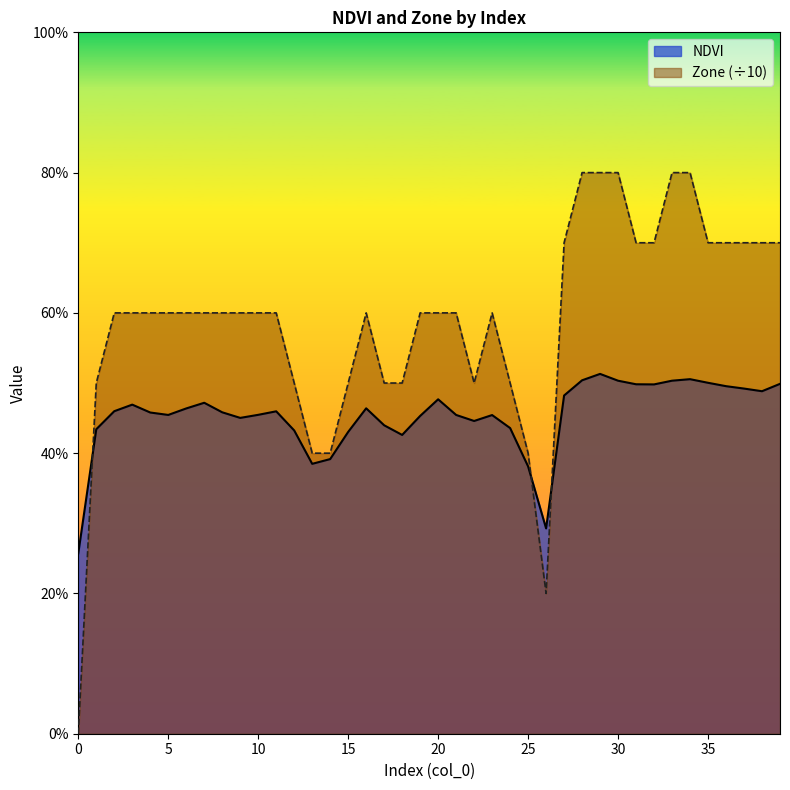

How many interior local peaks does the NDVI series have?

8